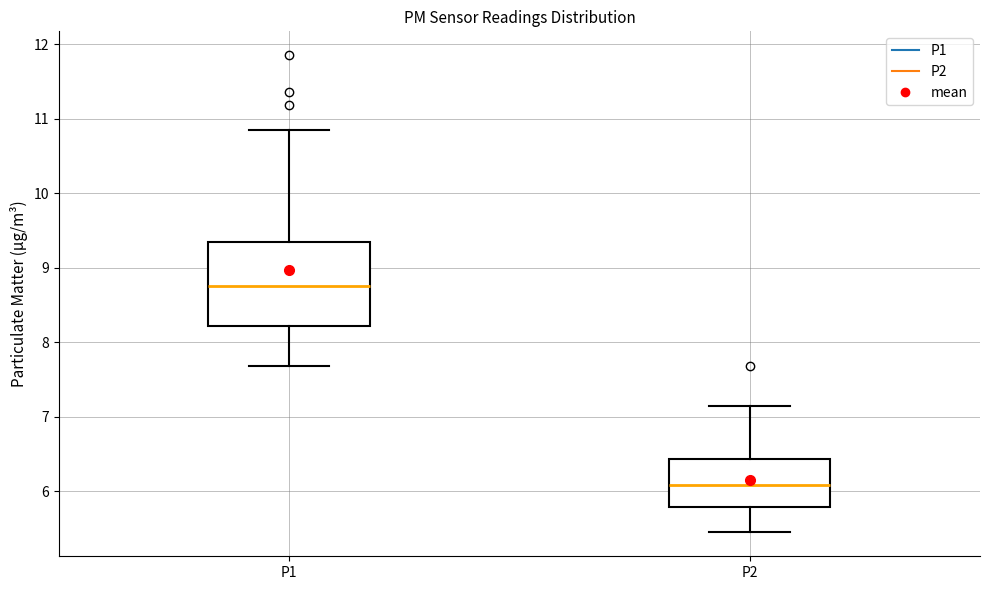

Reading left to right, transcribe this box plot: for each box, give where its median line is, the range the box spans, and where its two whiskers end, as read against the y-axis. The values are not printed on the chart, so give them approximately, as read against the axis.

P1: median 8.8, box 8.2 to 9.4, whiskers 7.7 to 10.9
P2: median 6.1, box 5.8 to 6.4, whiskers 5.5 to 7.2